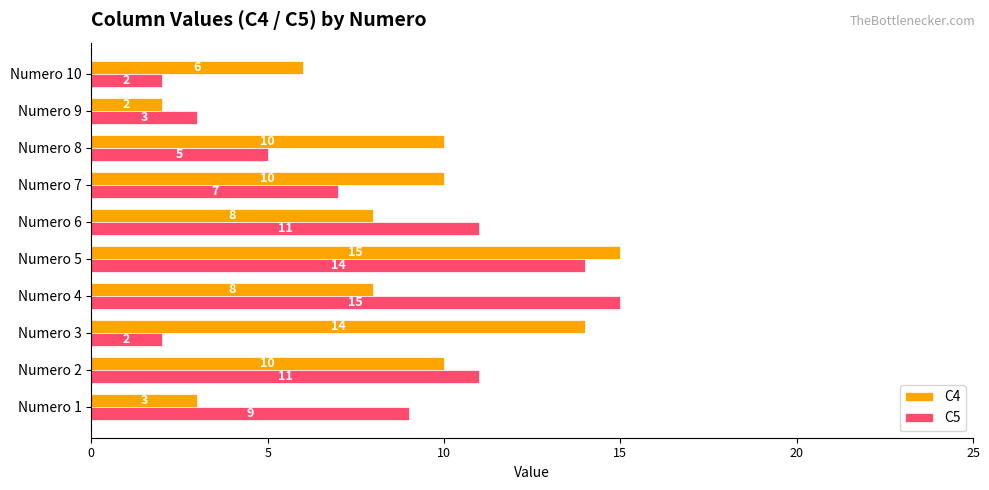

True or false: C4 has a value of 15 at Numero 7.

False